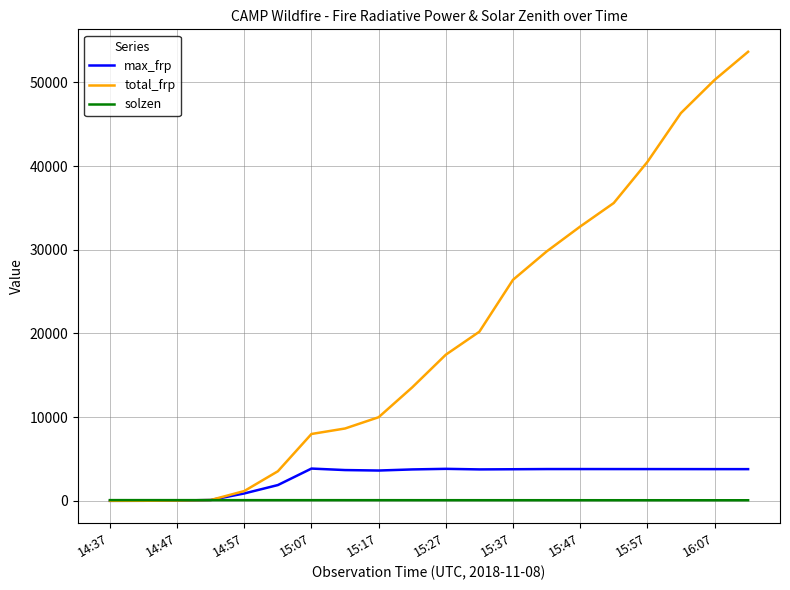

What is the maximum value shown in the chart?

53644.2